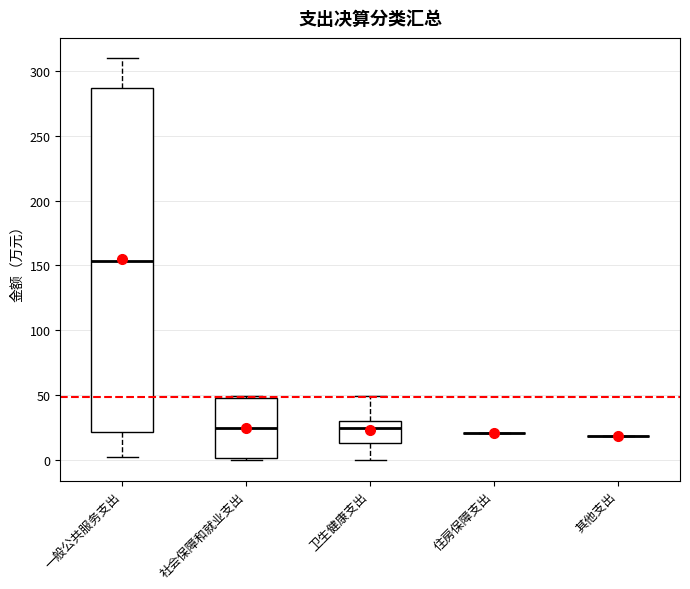

Reading left to right, read every box against the y-axis: the position of its median line, the range the box covers, and the ends of its whiskers. The values are not printed on the chart, so give them approximately, as read against the axis.

一般公共服务支出: median 155, box 20 to 285, whiskers 5 to 310
社会保障和就业支出: median 25, box 0 to 50, whiskers 0 (just below the box's lower edge) to 50 (just above the box's upper edge)
卫生健康支出: median 25, box 15 to 30, whiskers 0 to 50
住房保障支出: box collapsed to a line at 20, whiskers 20 to 20
其他支出: box collapsed to a line at 20, whiskers 20 to 20